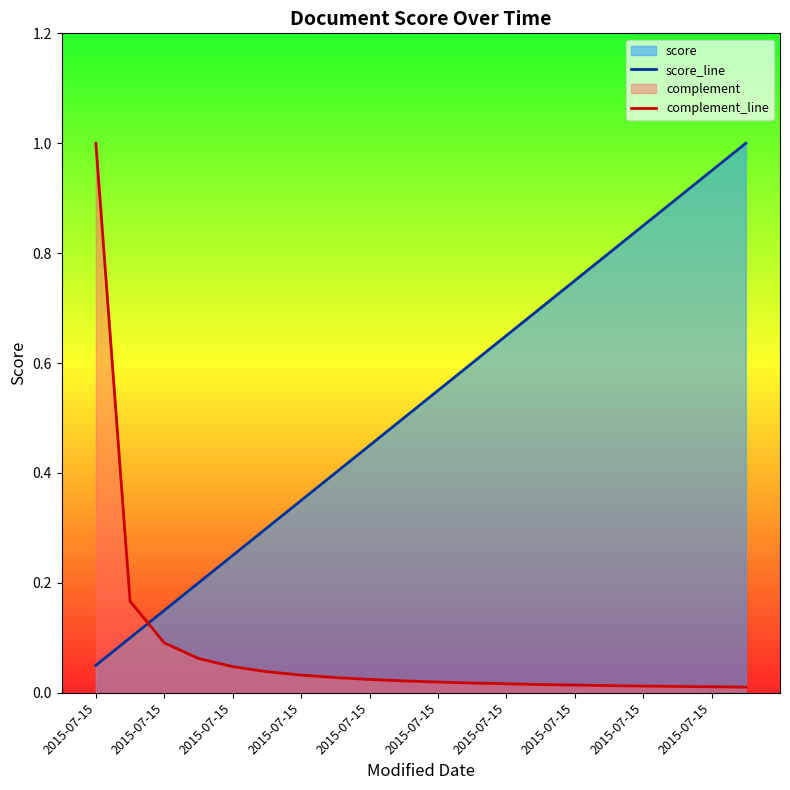

True or false: score_line has more than 1 interior local peaks.

False